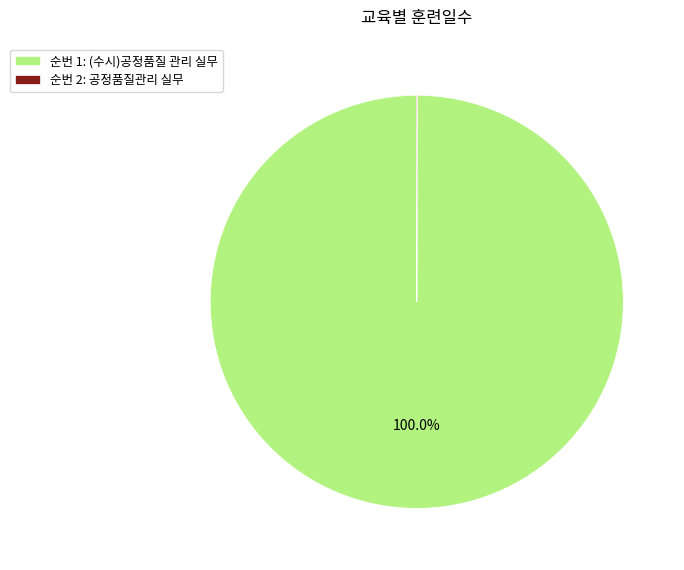

Is there a majority slice in this chart?

Yes